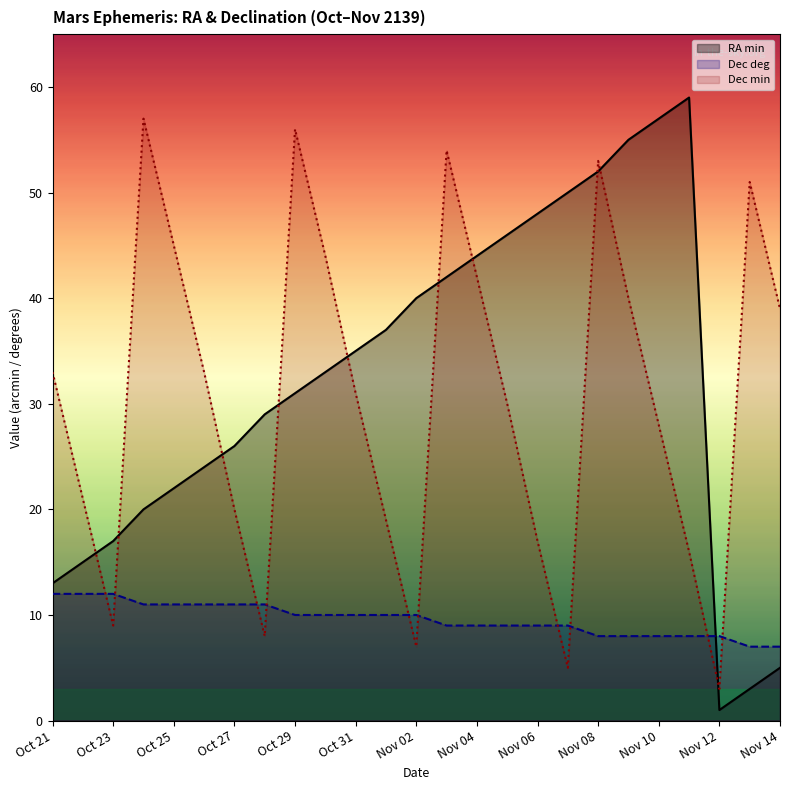

Which series has the largest range (max minus min)?

RA min